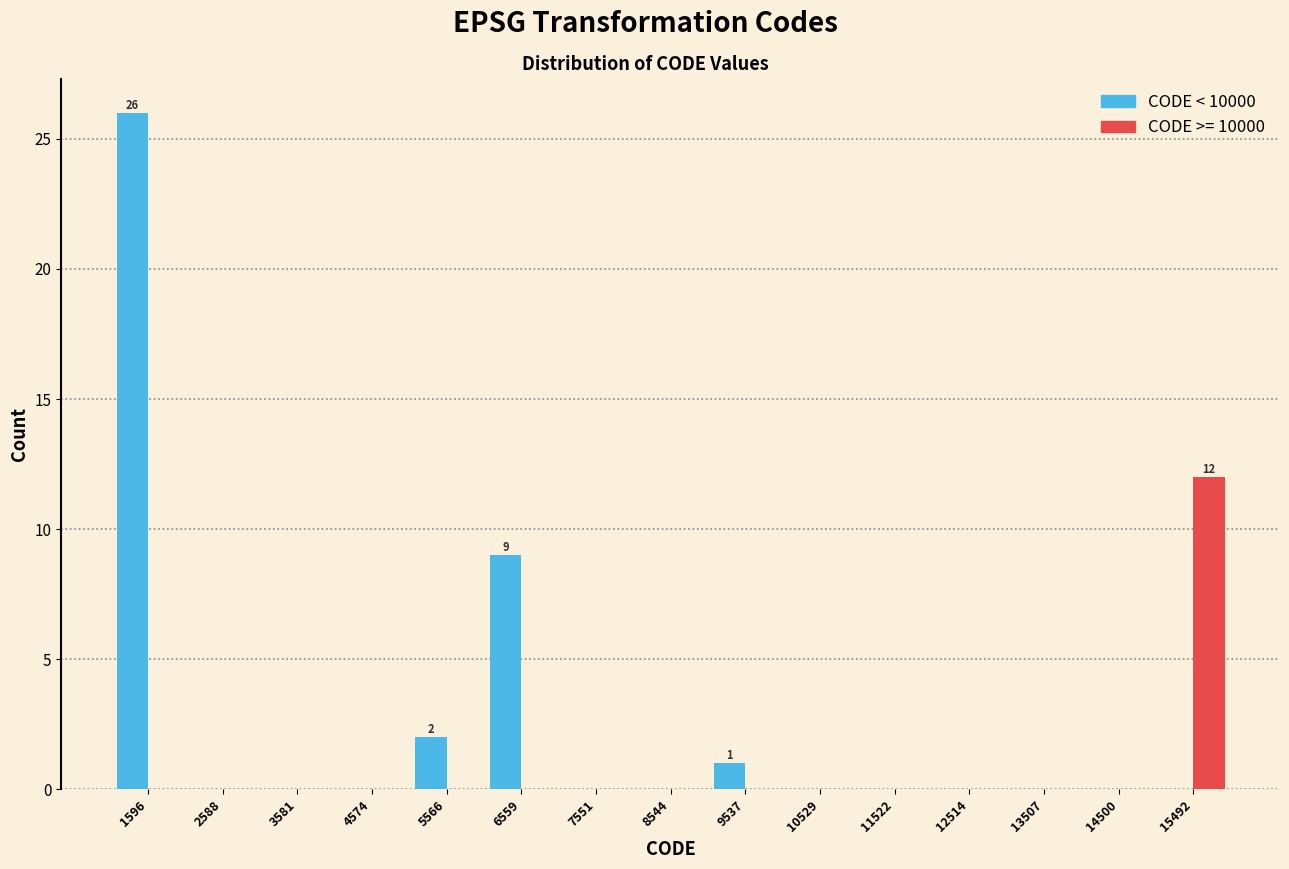

In the CODE < 10000 series, which range on the x-axis has the tallest bar?

1100 to 2100